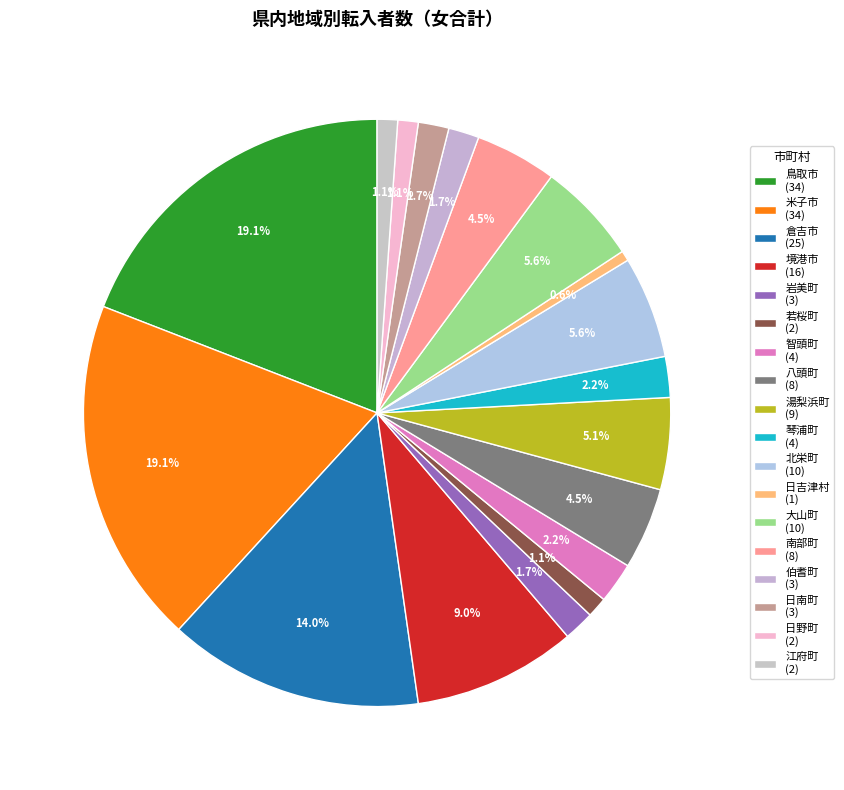

Is there a majority slice in this chart?

No